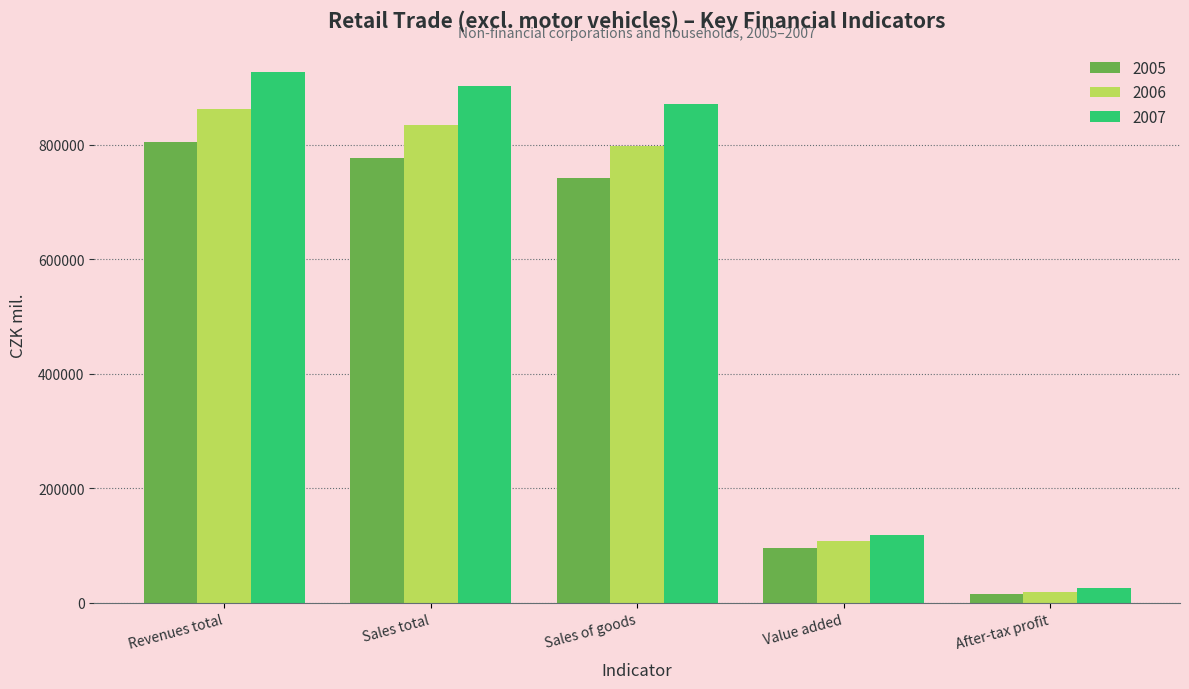

At which category is the sum across all series the highest?

Revenues total